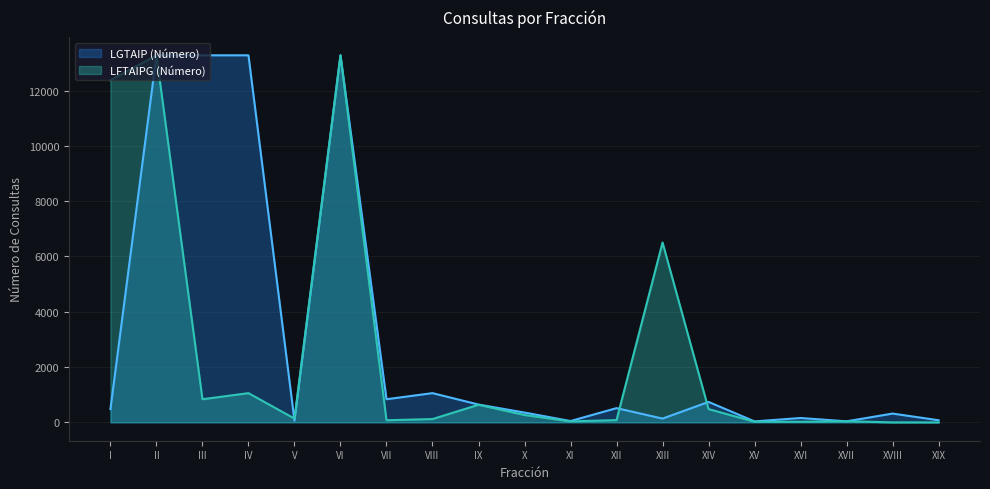

Rank the series at V from highest to lowest value.

LFTAIPG (Número), LGTAIP (Número)